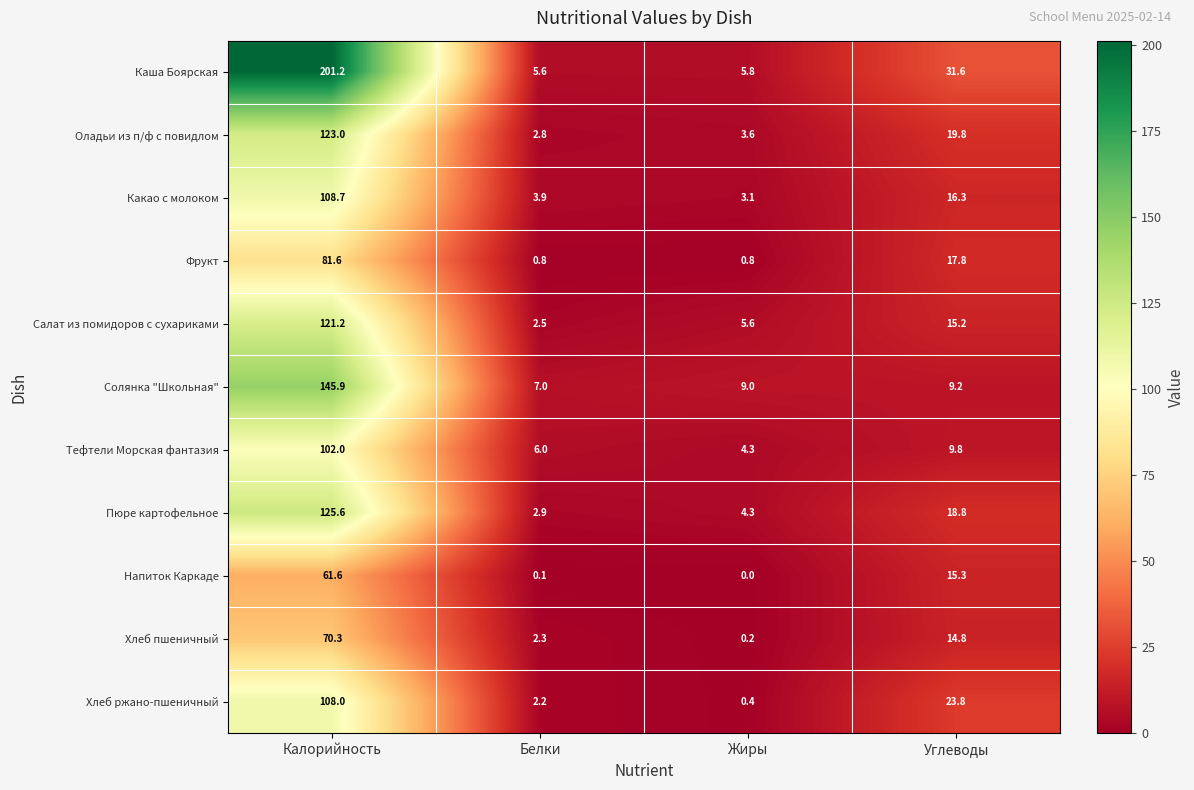

Count the number of categories in the chart.

4